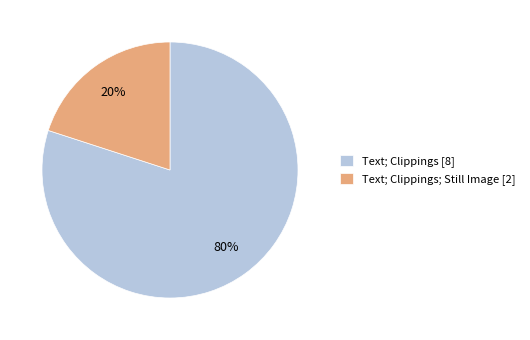

Does Text; Clippings [8] represent more than half of the total?

Yes